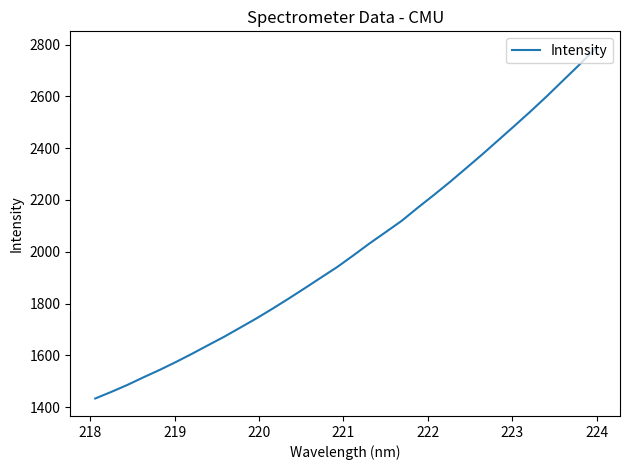

How many lines are shown in the chart?

1